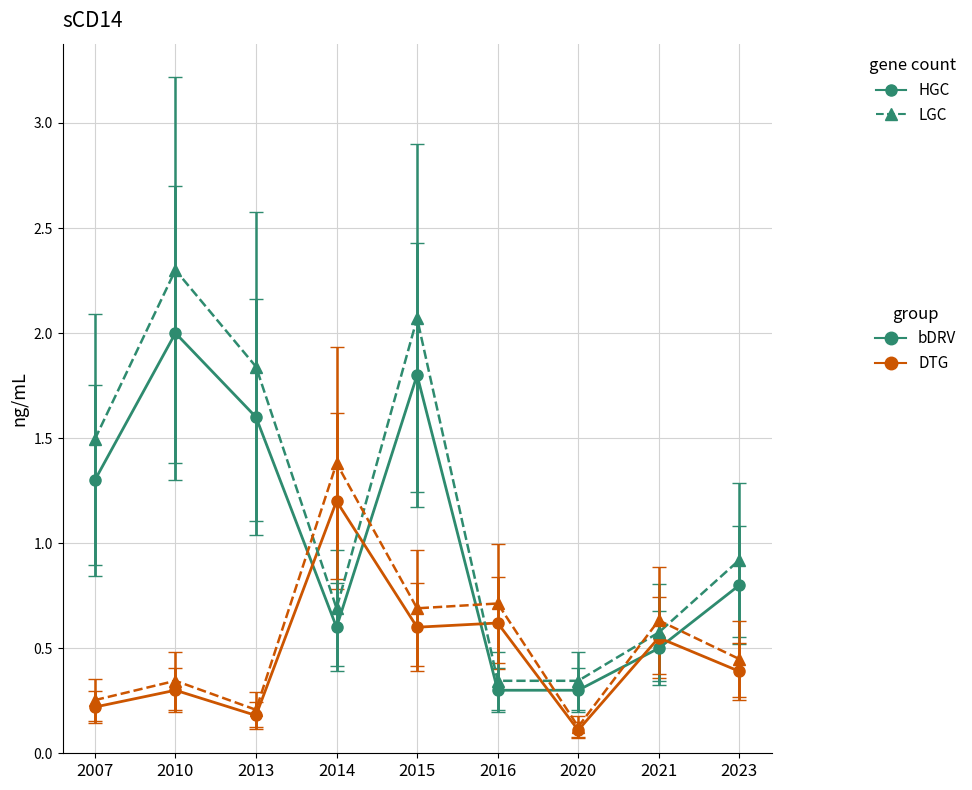

What is the total value across all series at 2007?

3.3